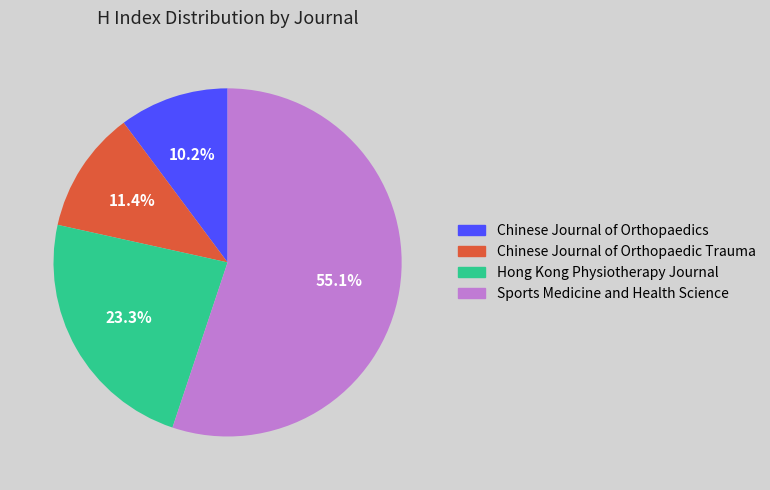

Which has a higher value, Sports Medicine and Health Science or Chinese Journal of Orthopaedics?

Sports Medicine and Health Science